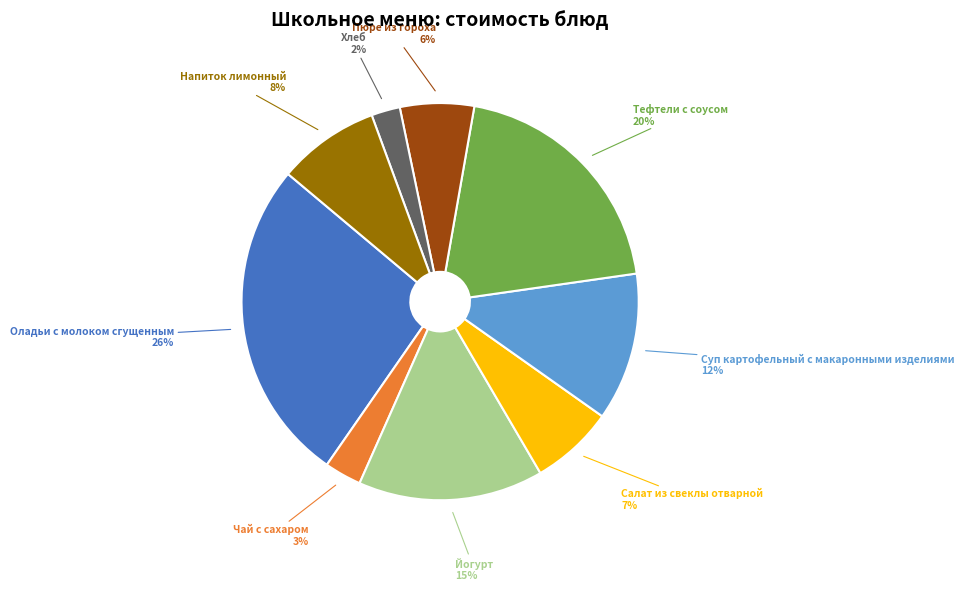

Which slice is the smallest?

Хлеб